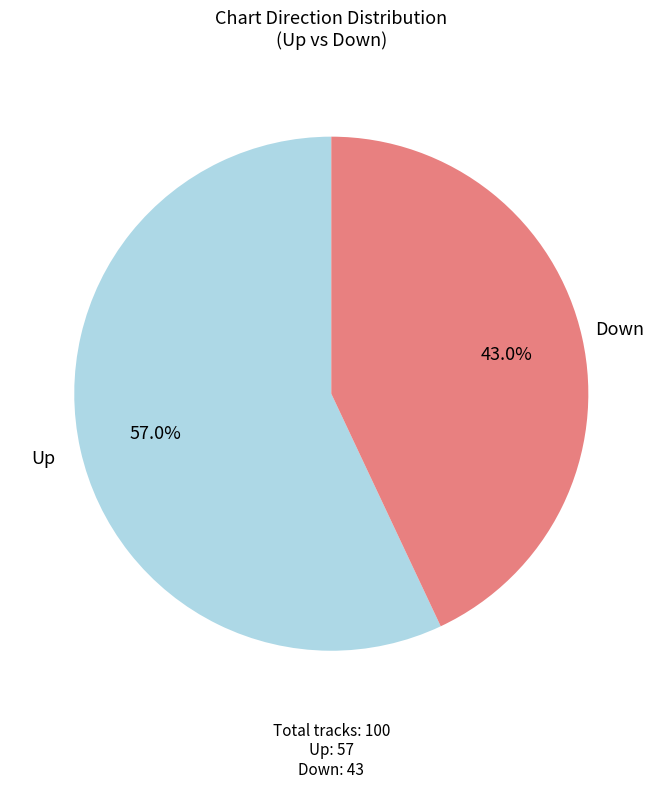

Is there a majority slice in this chart?

Yes